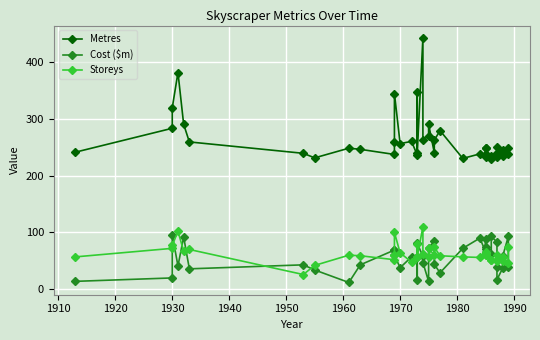

What is the minimum value shown in the chart?

12